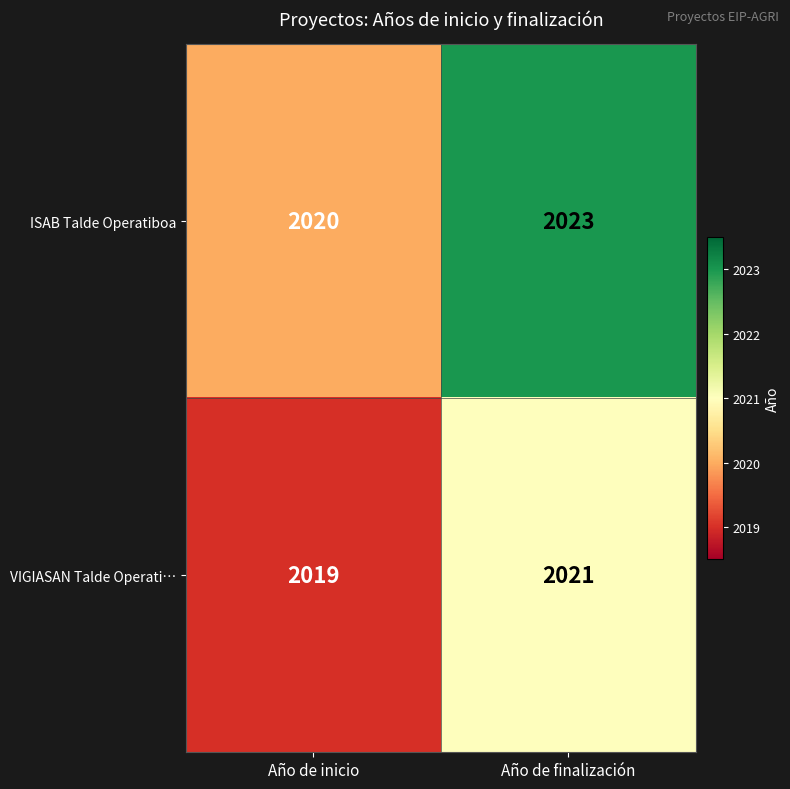

Which series has the largest range (max minus min)?

ISAB Talde Operatiboa